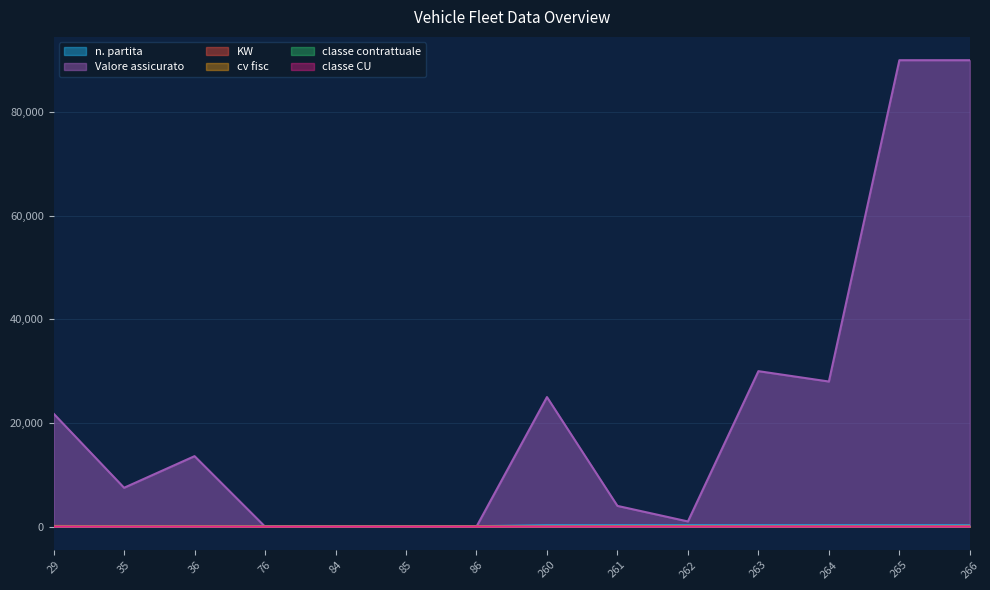

At which label does n. partita reach its minimum?

29